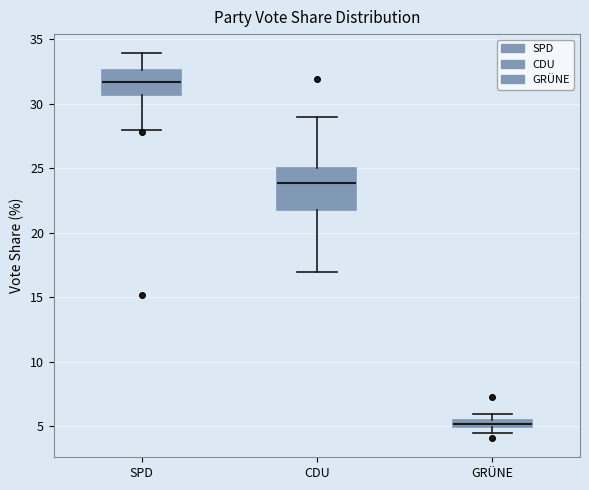

Which box's median line is the lowest?

GRÜNE